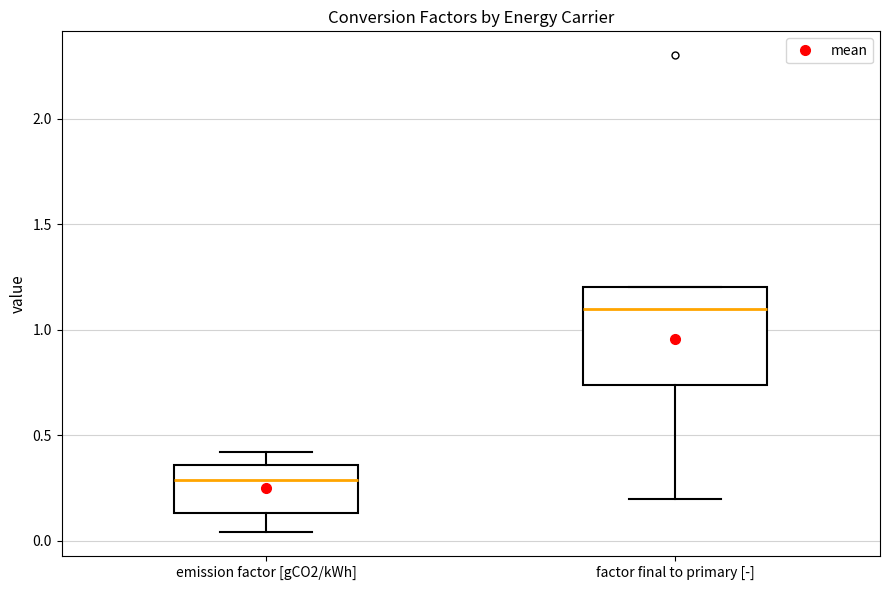

Reading left to right, read every box against the y-axis: the position of its median line, the range the box covers, and the ends of its whiskers. The values are not printed on the chart, so give them approximately, as read against the axis.

emission factor [gCO2/kWh]: median 0.30, box 0.15 to 0.35, whiskers 0.05 to 0.40
factor final to primary [-]: median 1.10, box 0.75 to 1.20, whiskers 0.20 to 1.20